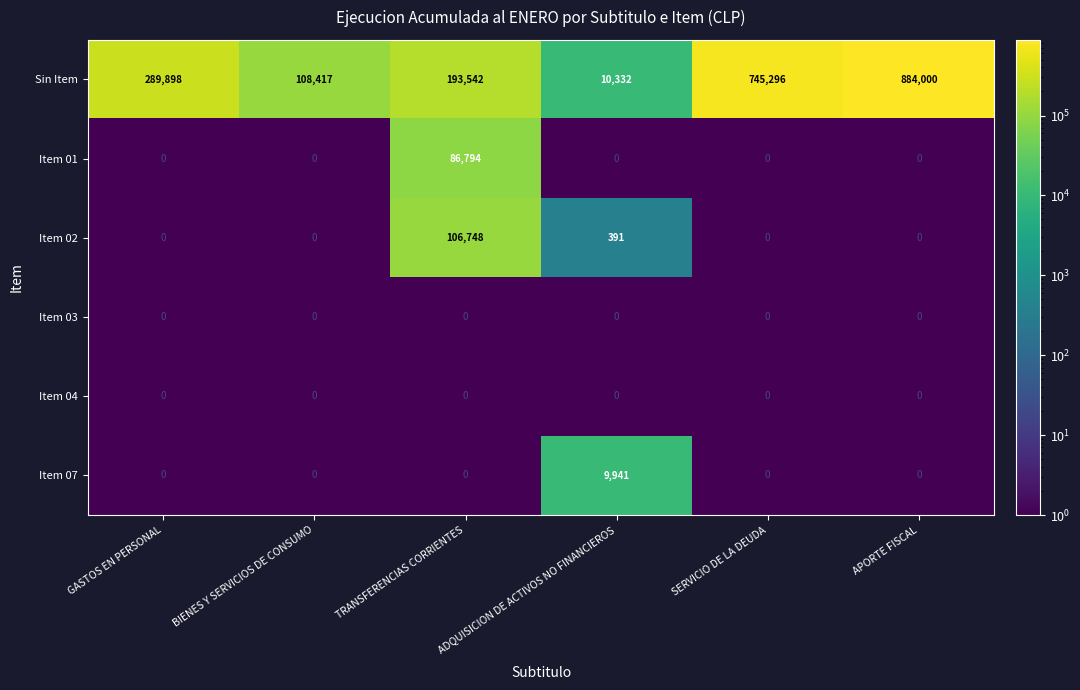

What is the average value of the Item 01 series?

14466